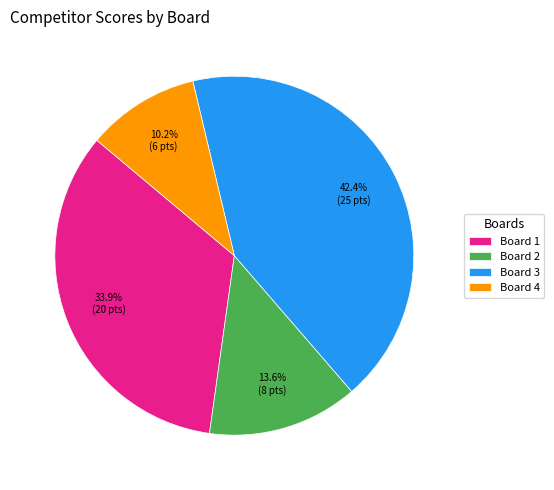

Which slice is the largest?

Board 3